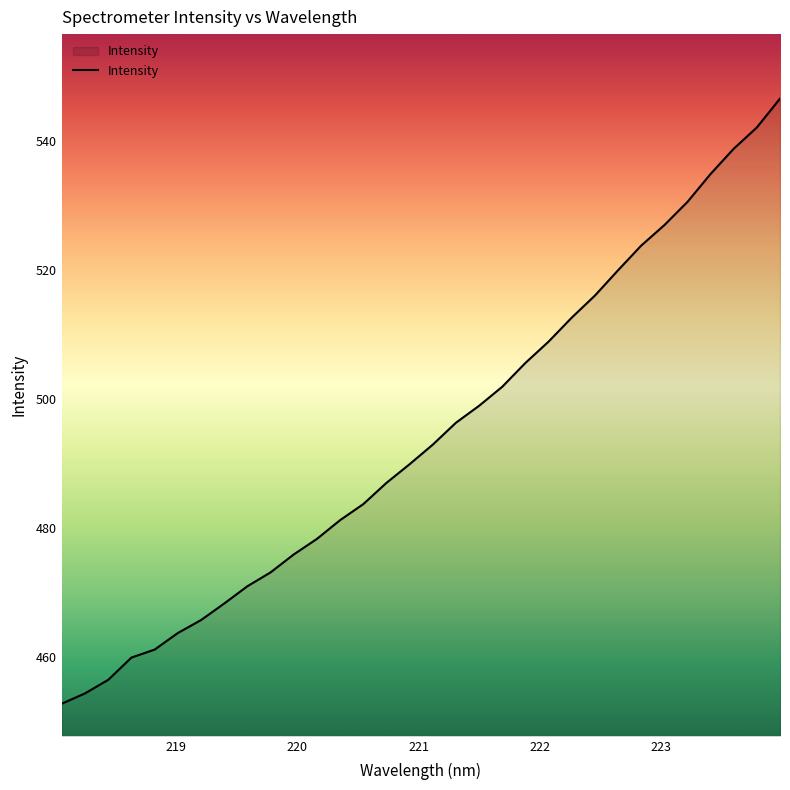

What is the maximum value shown in the chart?

546.6